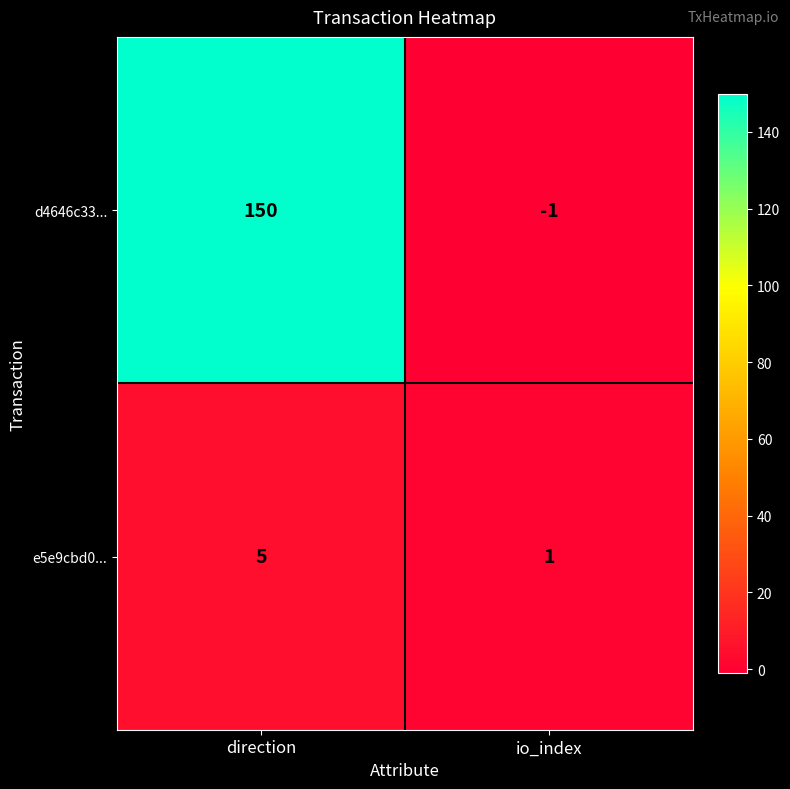

Reading right to left, list all the values displayed in this chart.

d4646c33...: io_index=-1	direction=150
e5e9cbd0...: io_index=1	direction=5